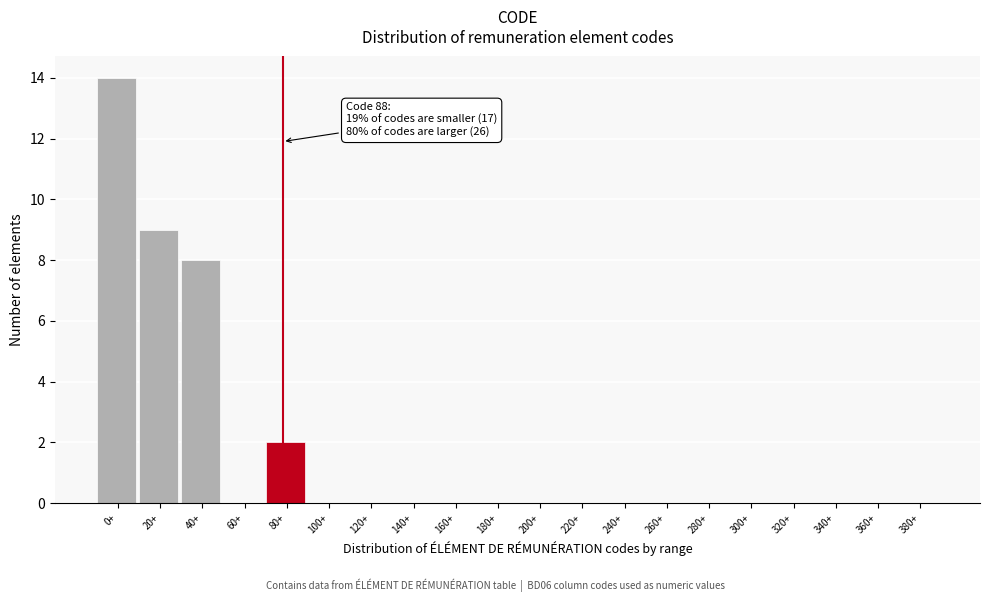

Reading right to left, what are all the values shown in this chart?

380+=0	360+=0	340+=0	320+=0	300+=0	280+=0	260+=0	240+=0	220+=0	200+=0	180+=0	160+=0	140+=0	120+=0	100+=0	80+=2	60+=0	40+=8	20+=9	0+=14